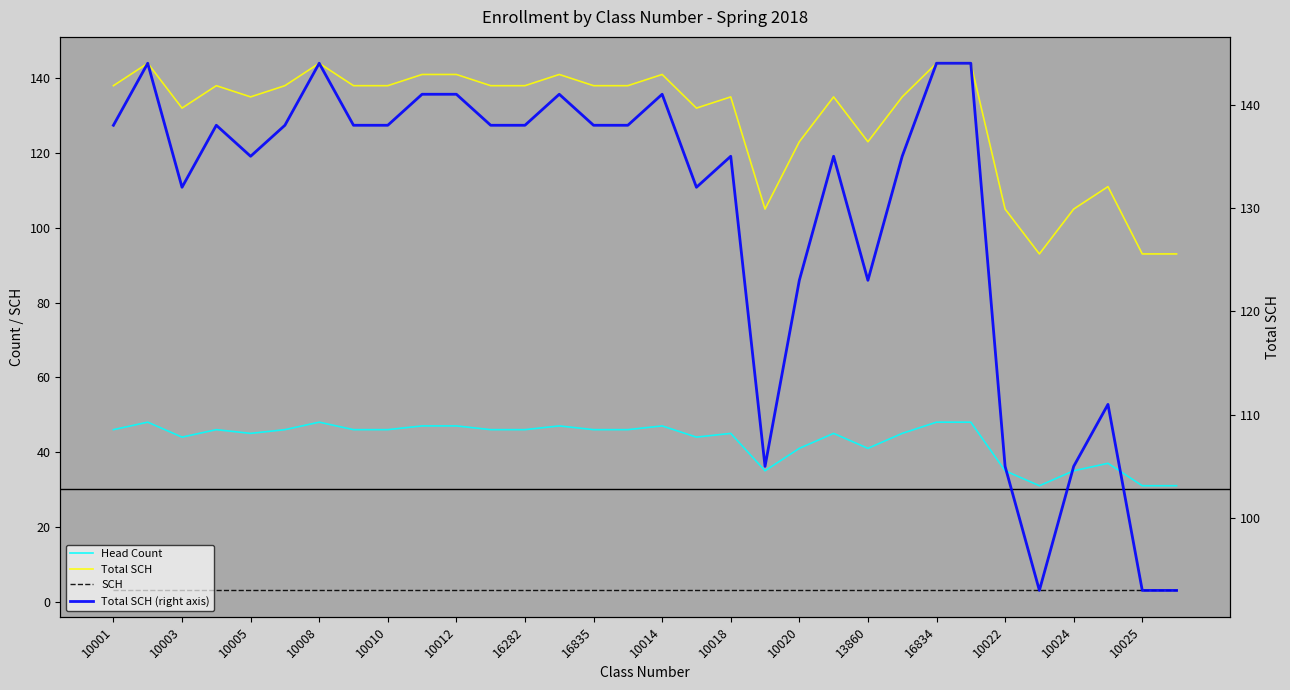

How many lines are shown in the chart?

4